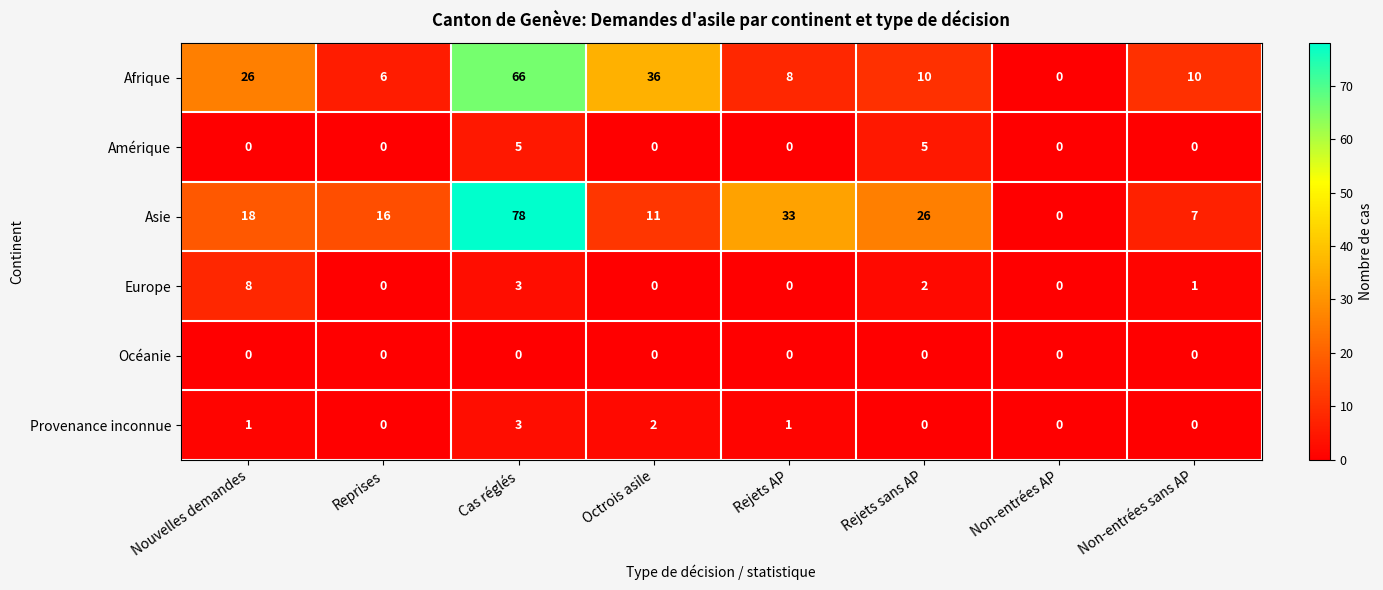

True or false: Afrique has a value of 10 at Rejets sans AP.

True